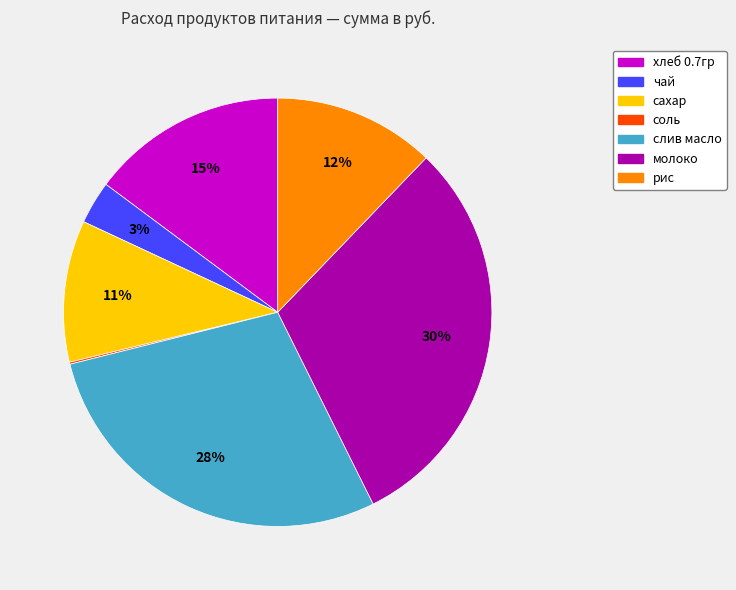

Between слив масло and молоко, which is larger?

молоко